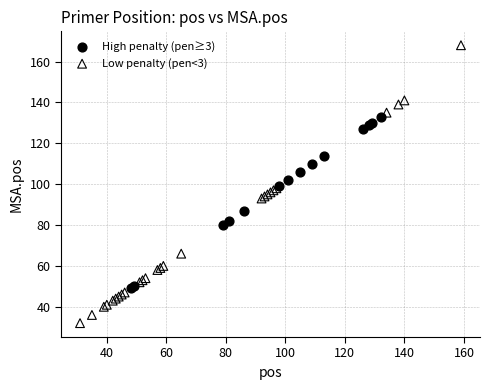

Which series has the widest spread of Y values?

Low penalty (pen<3)